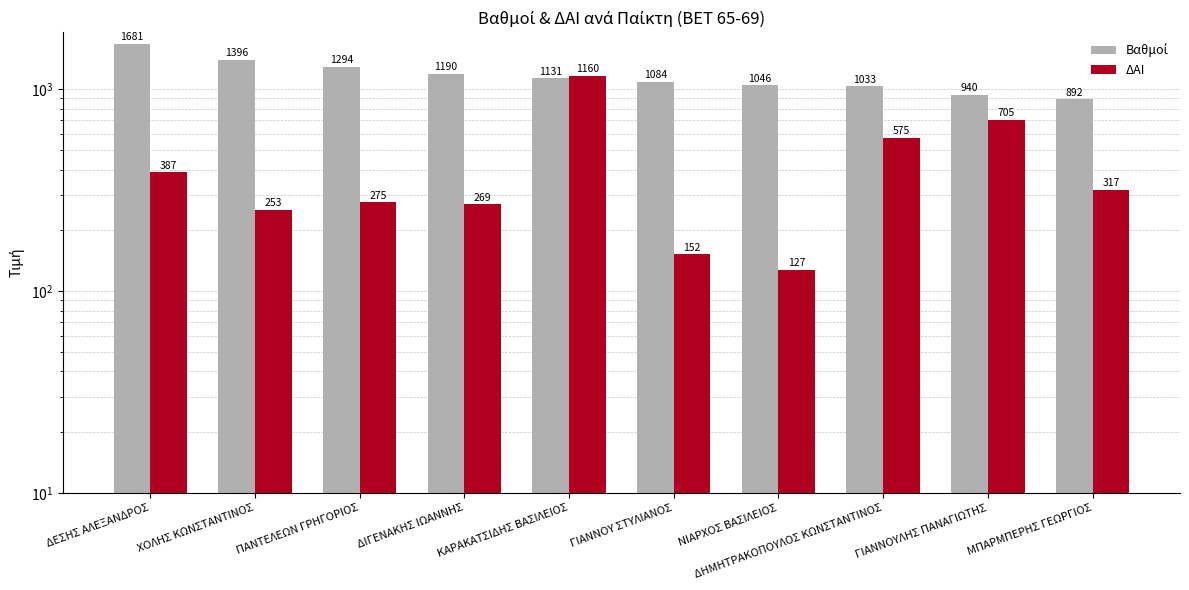

Are the bars horizontal?

No